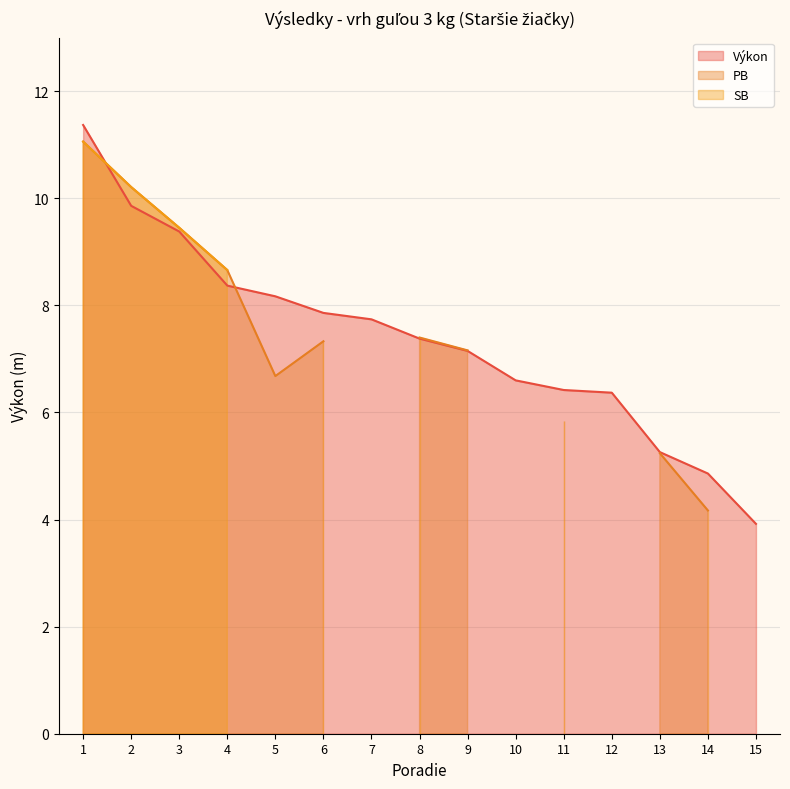

How many lines are shown in the chart?

3